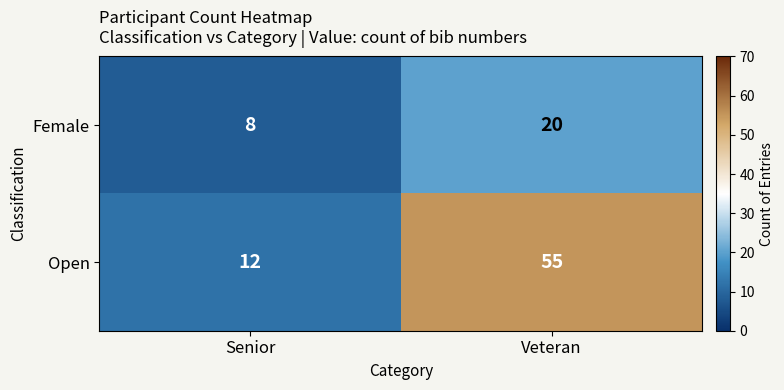

Read the Open value at Veteran.

55